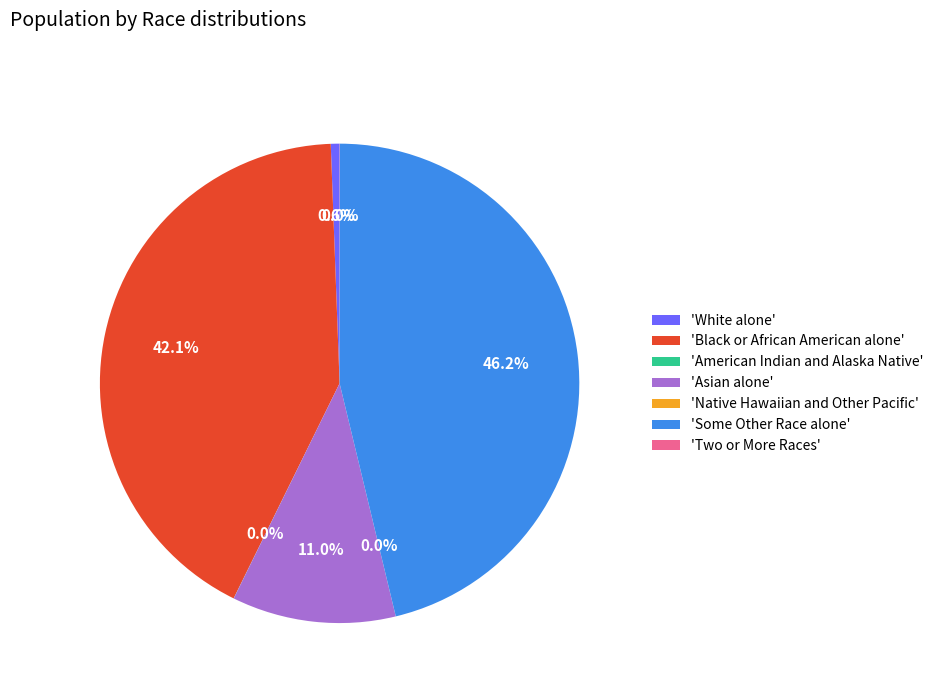

Which category has the biggest portion of the pie?

'Some Other Race alone'